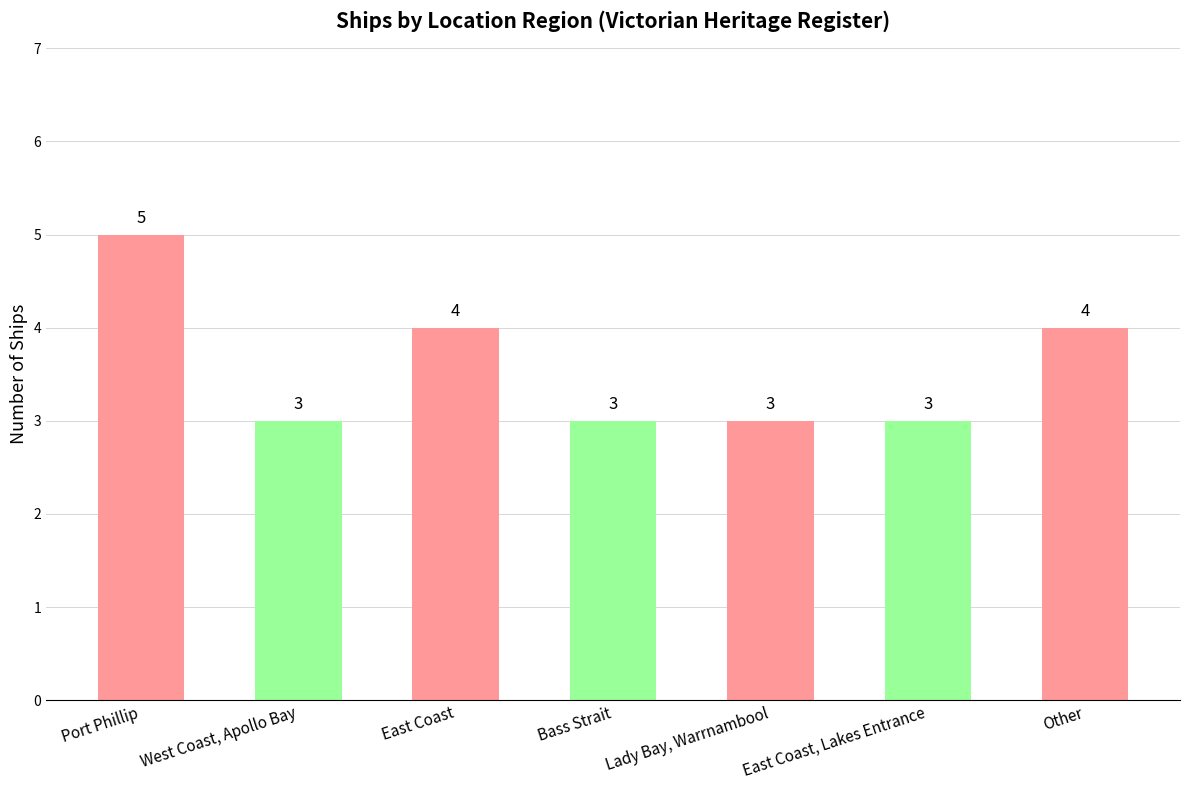

What is the average value?

4